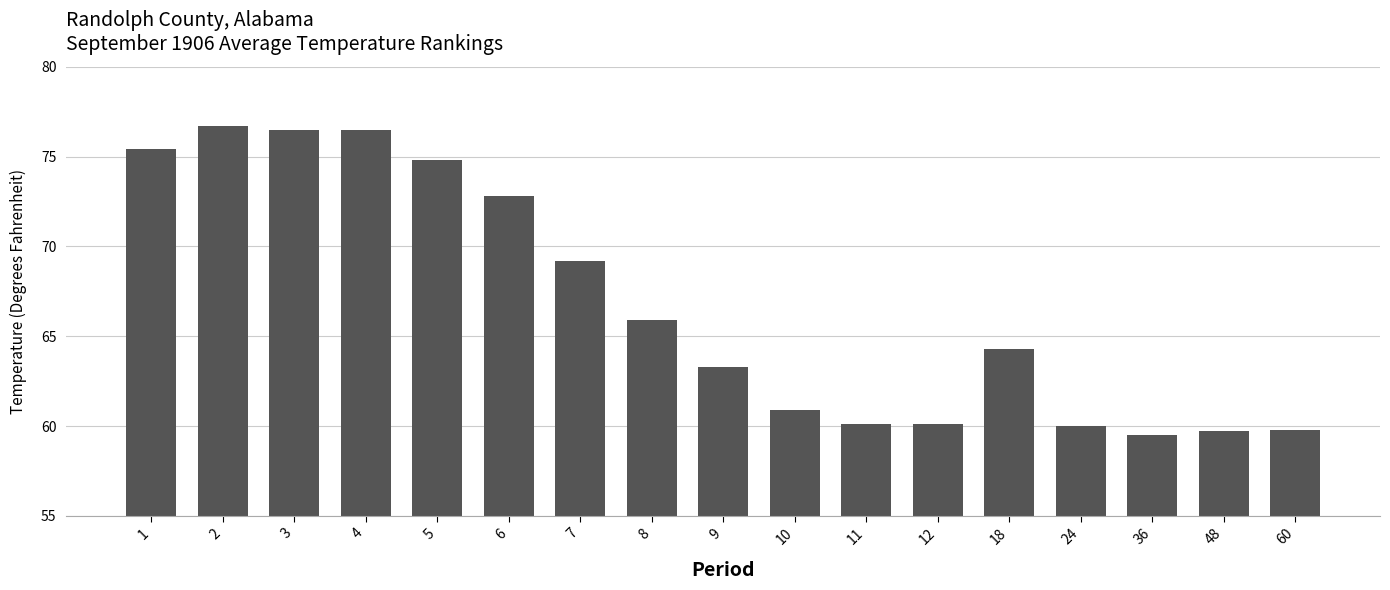

What is the value of the 15th bar from the left?

59.5